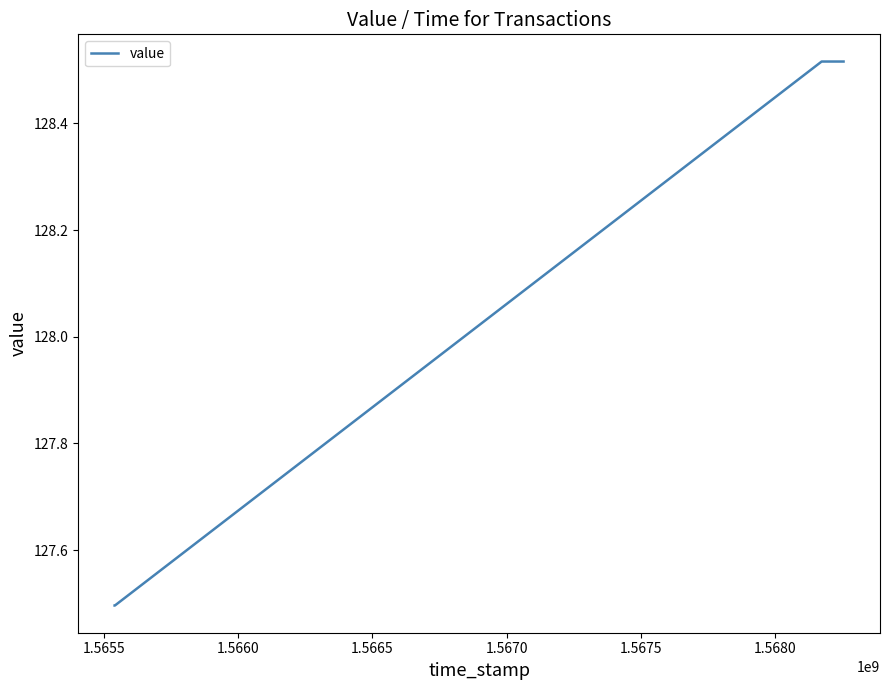

What is the difference between the maximum and minimum values?

1.0